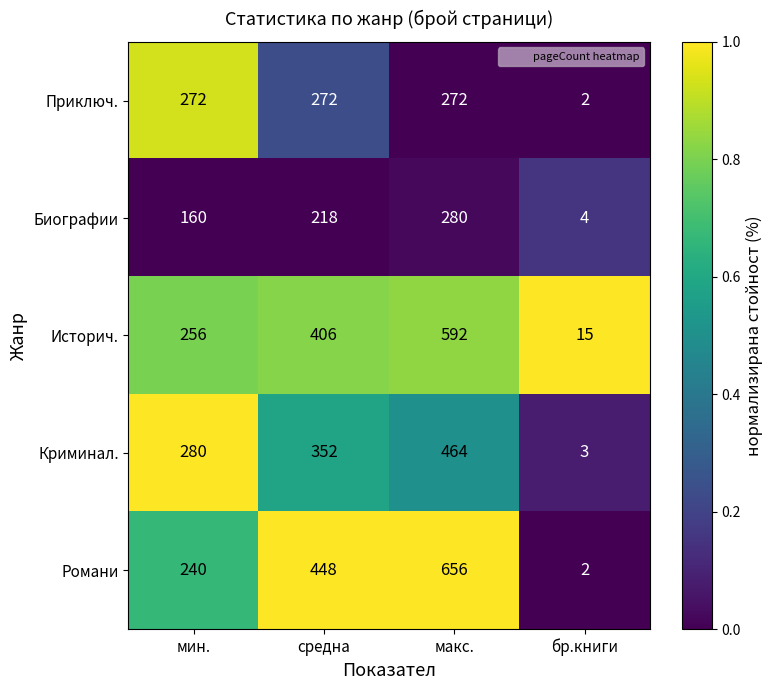

The Приключ. series shows 272 at мин.. True or false?

True